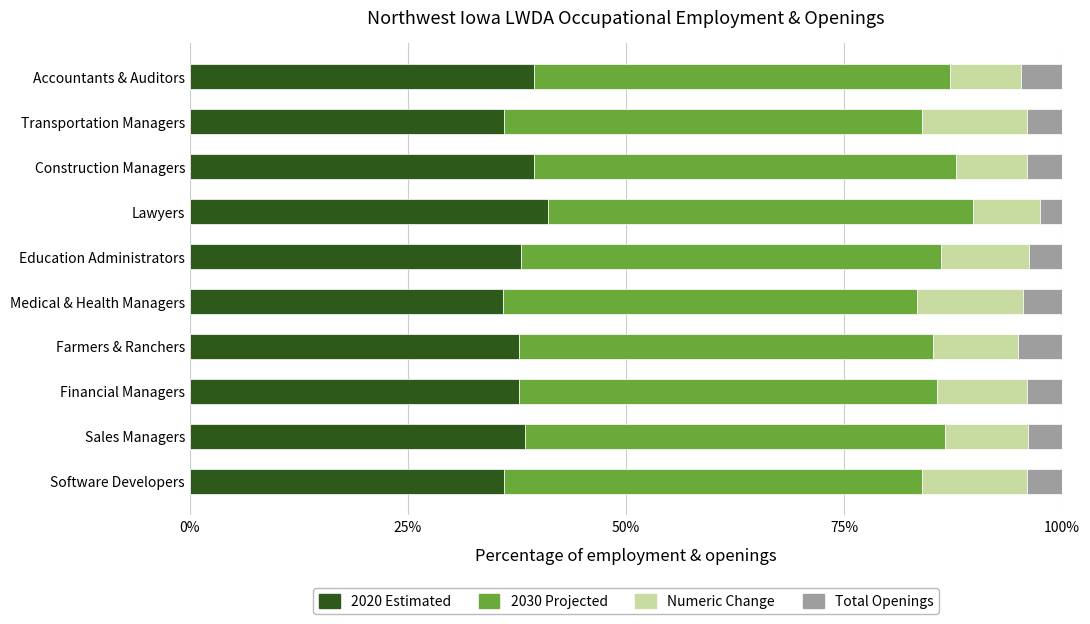

How many categories are shown in the chart?

10